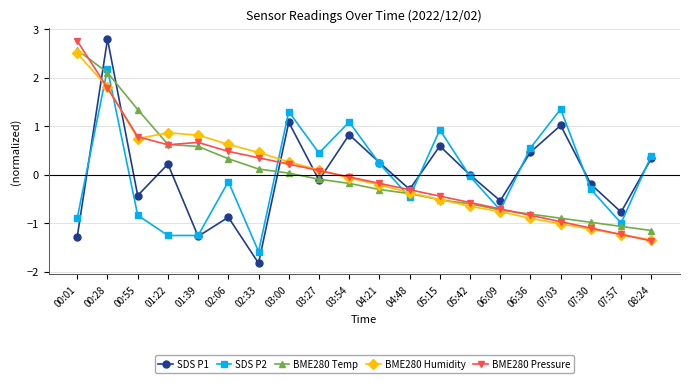

Is the value of BME280 Humidity at 04:21 greater than the value of SDS P2 at 07:57?

Yes